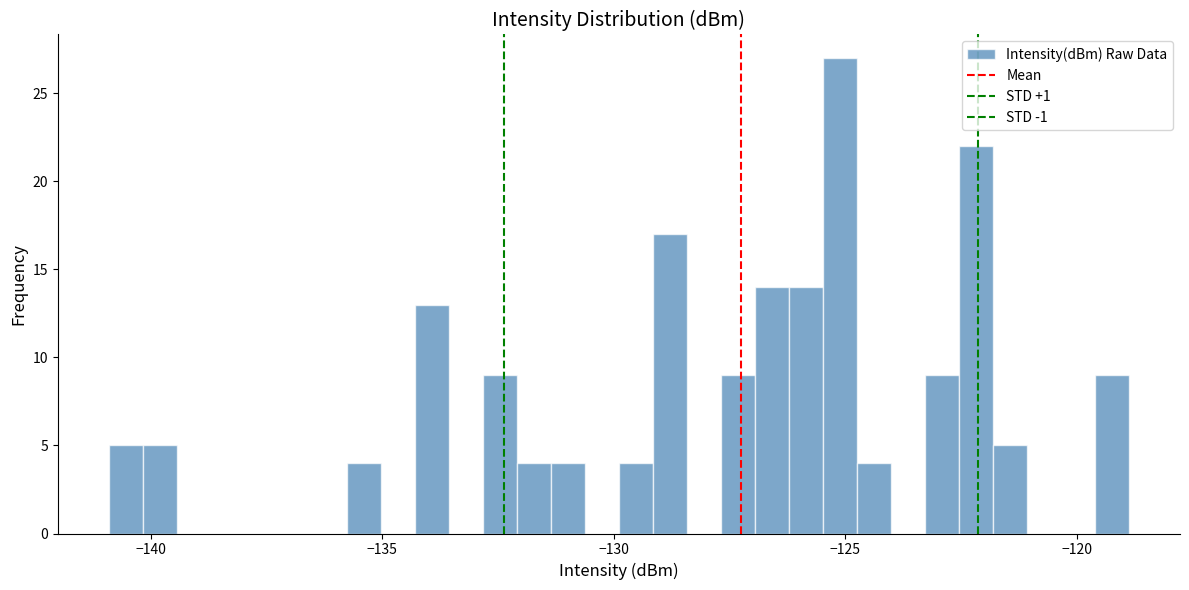

Around what value on the x-axis is the tallest bar? Give the approximate position of its centre, as read against the axis.

-125.0